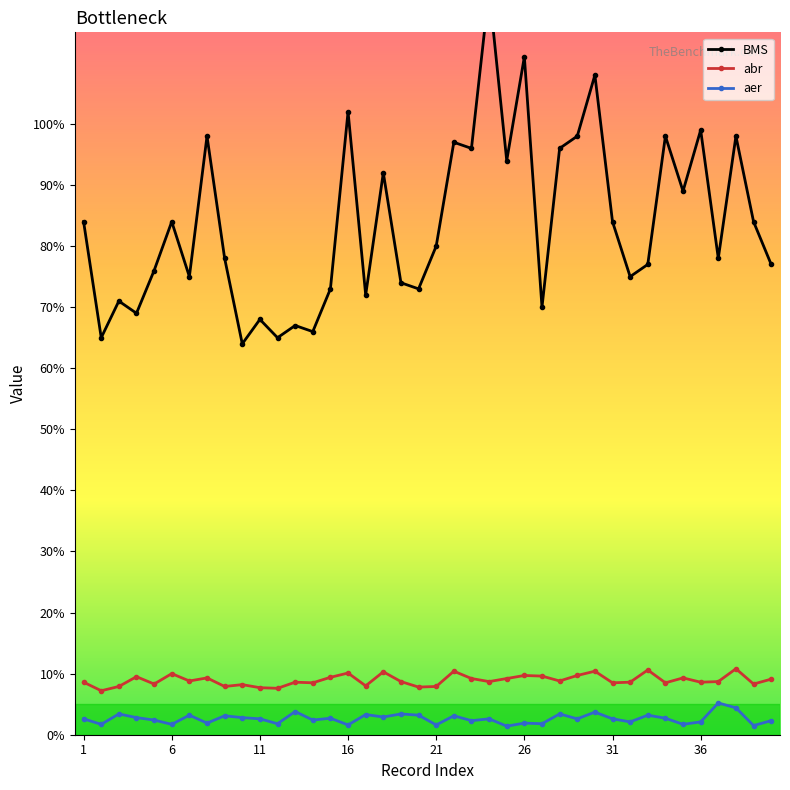

True or false: abr has more than 0 interior local peaks.

True